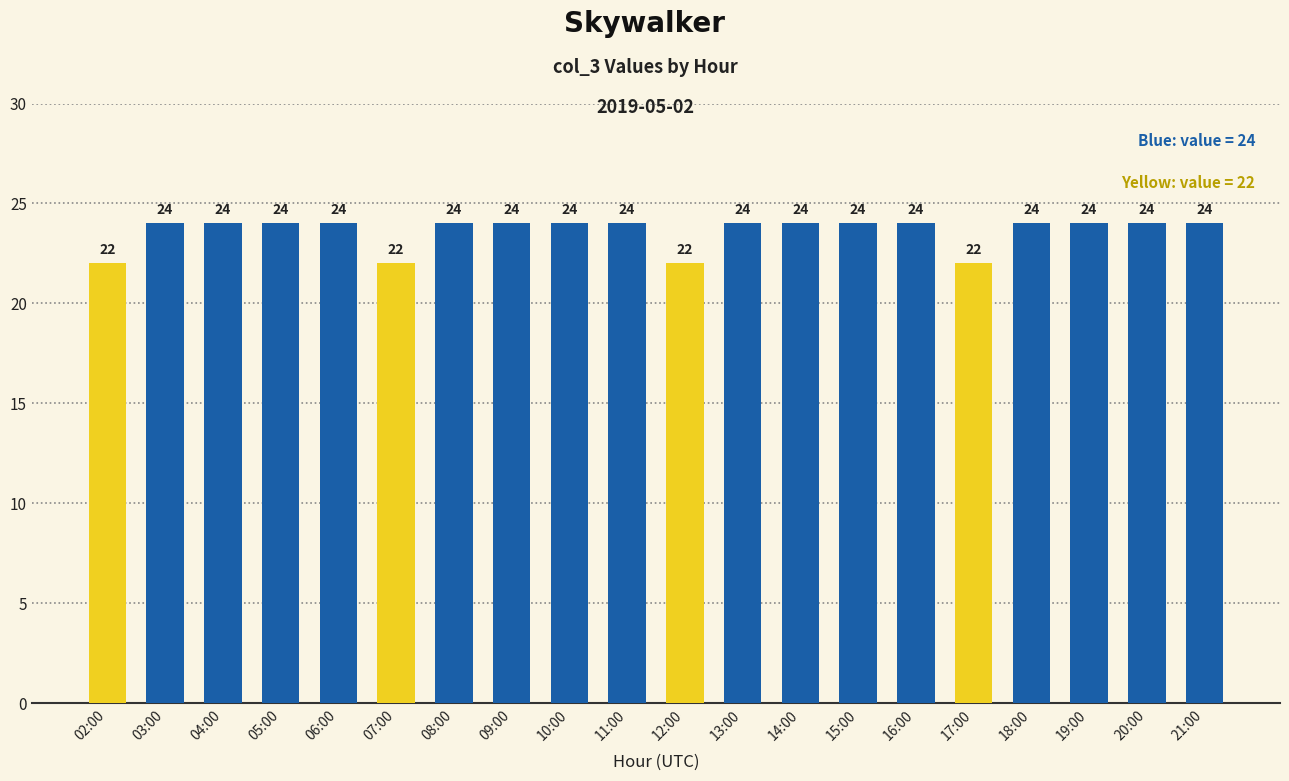

How many values are below 24?

4